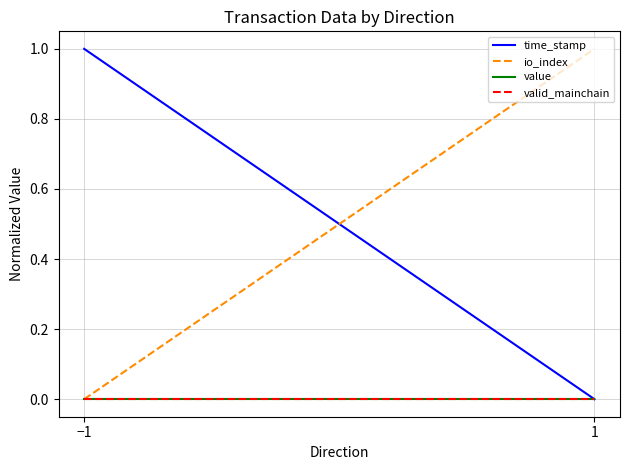

Is it true that value equals 0 at 1?

True